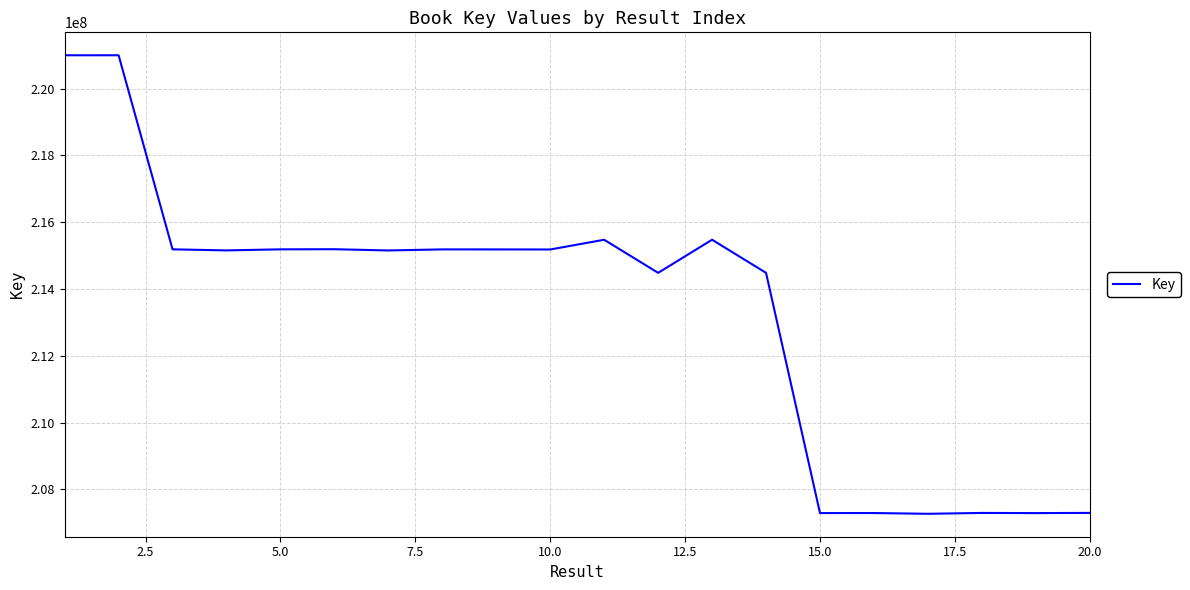

What is the minimum value shown in the chart?

207269429